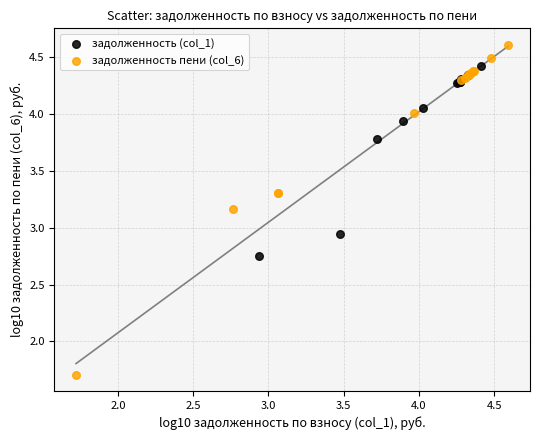

Which series has the widest spread of Y values?

задолженность пени (col_6)